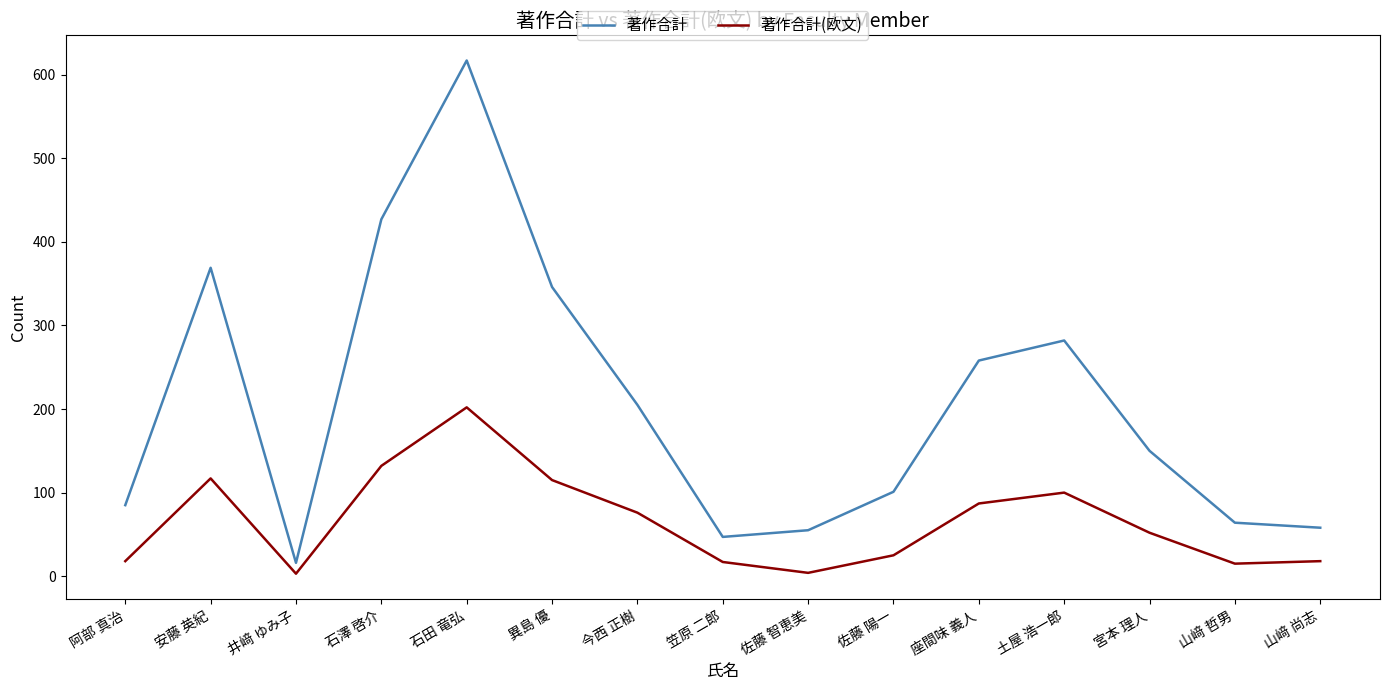

What is the total value across all series at 石澤 啓介?

559